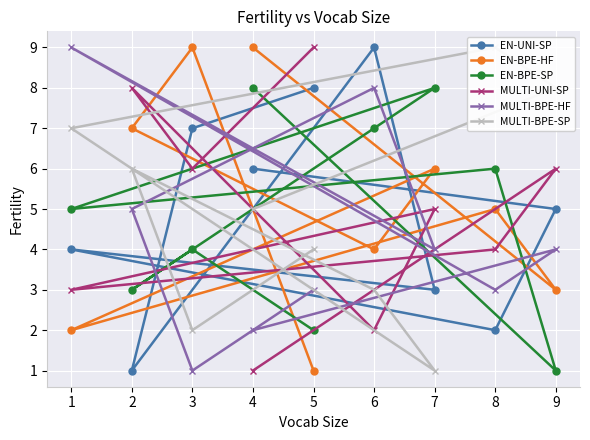

True or false: EN-BPE-SP has a value of 3 at 2.

True